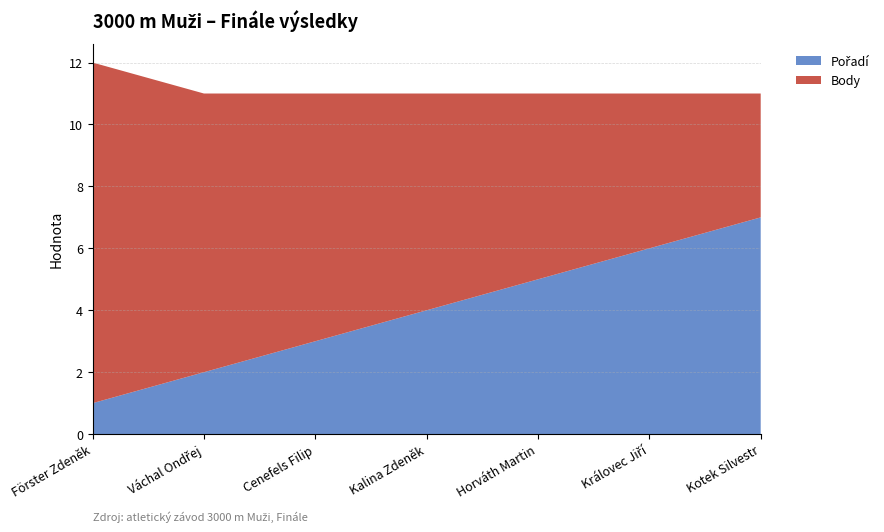

Reading right to left, extract all data points from this chart.

Pořadí: 7	6	5	4	3	2	1
Body: 4	5	6	7	8	9	11